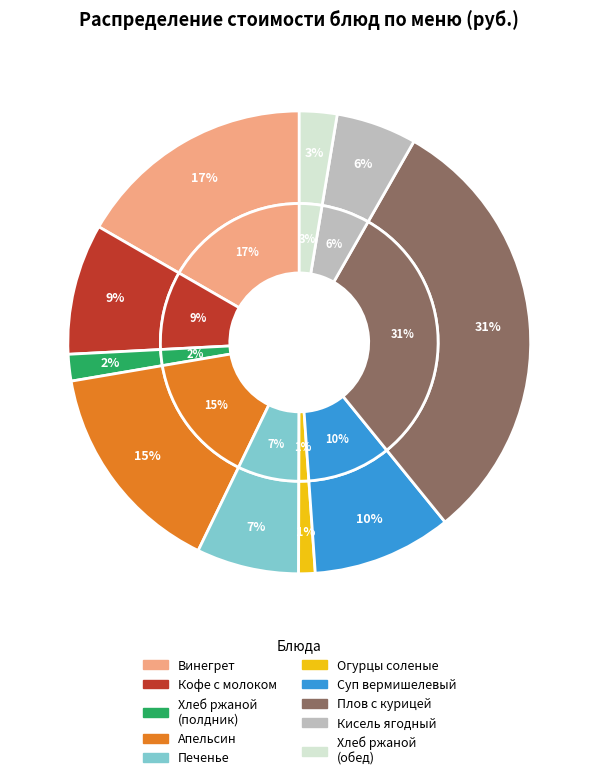

How many slices are in this pie chart?

10